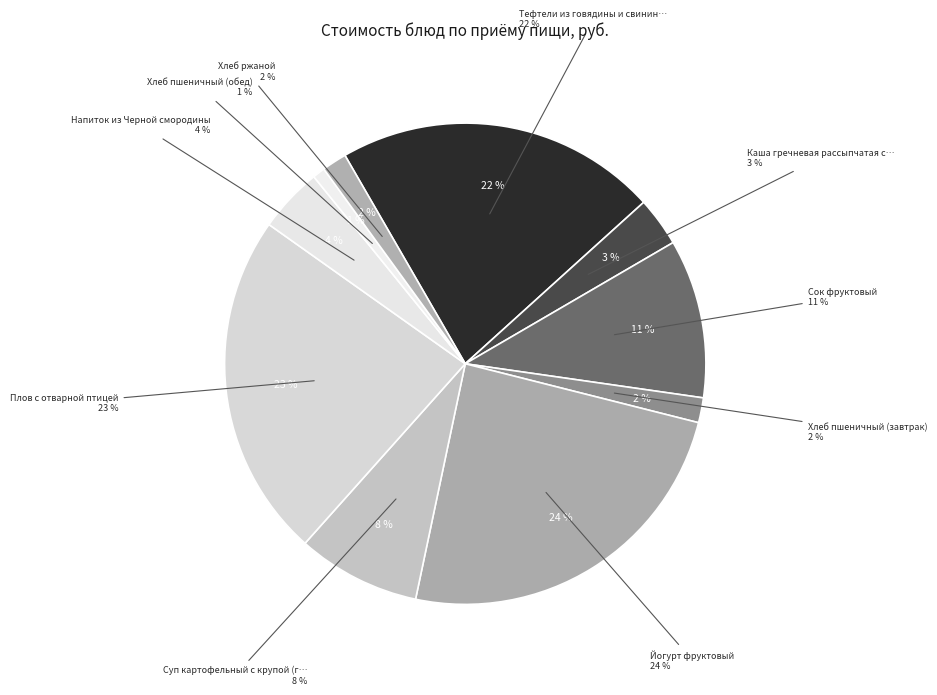

To the nearest percent, what portion does Напиток из Черной смородины represent?

4%